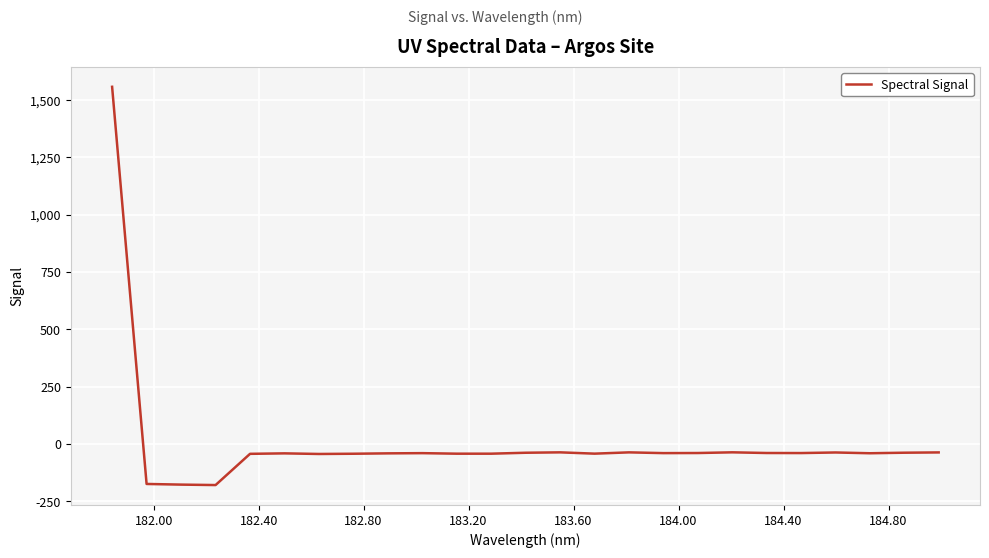

What is the minimum value shown in the chart?

-179.8